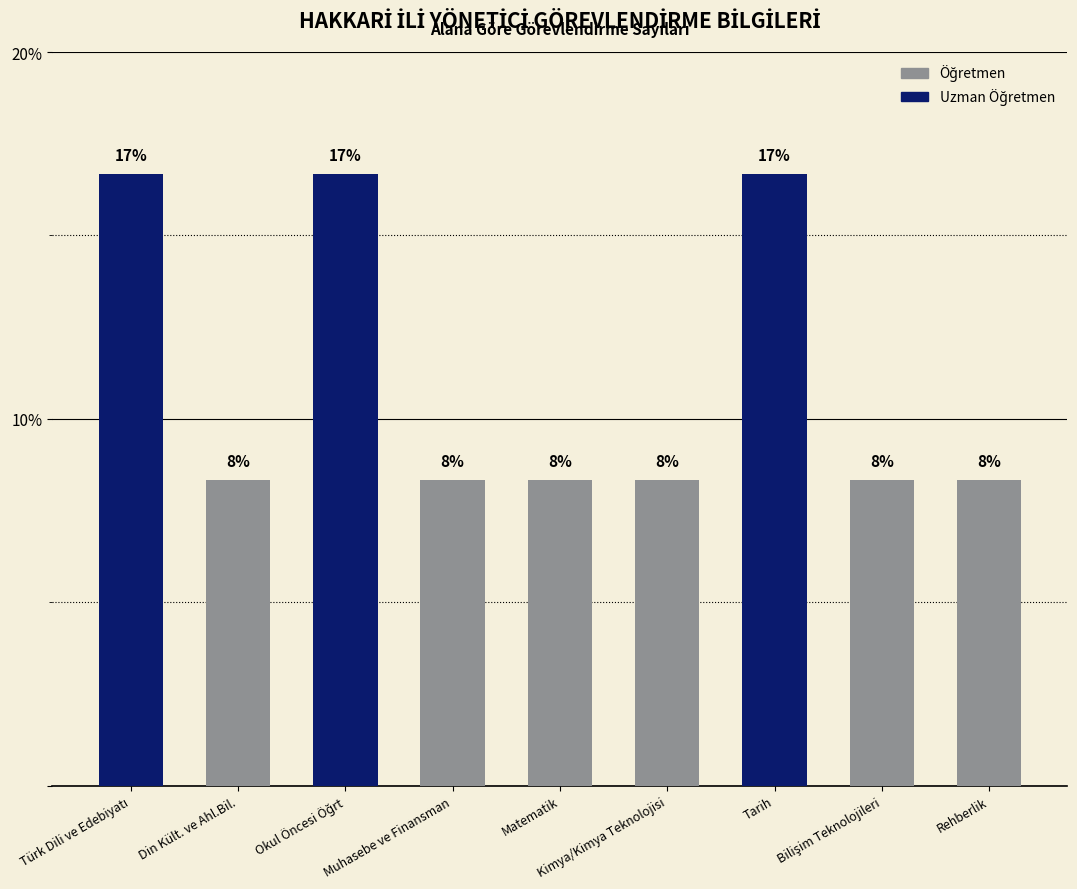

What value does the data have at Rehberlik?

8.3